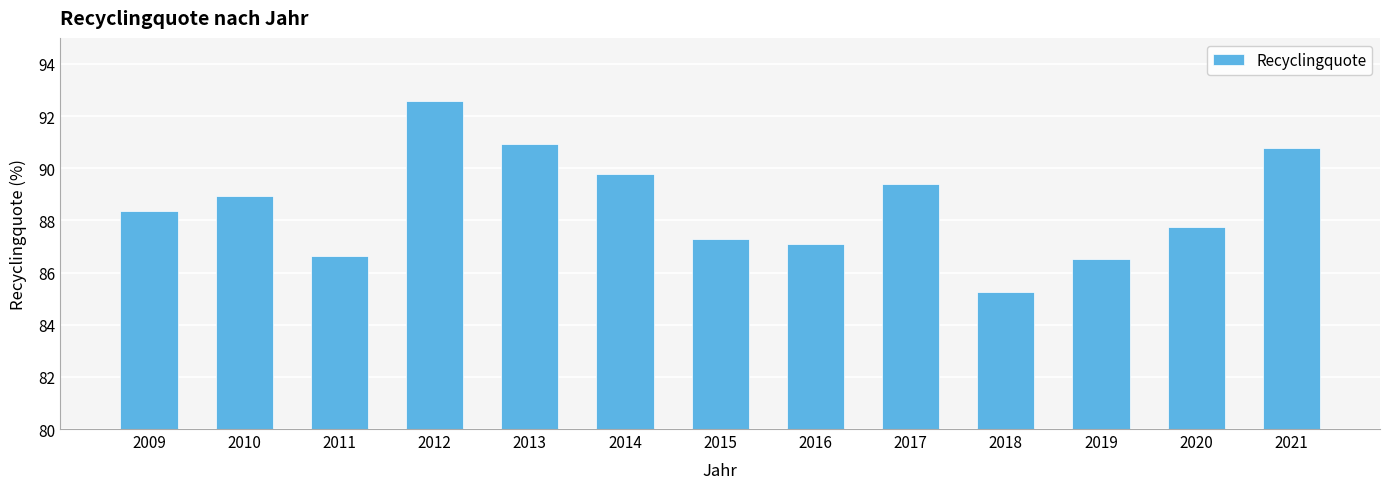

Reading left to right, extract all data points from this chart.

2009=88.4	2010=88.9	2011=86.6	2012=92.6	2013=90.9	2014=89.8	2015=87.3	2016=87.1	2017=89.4	2018=85.3	2019=86.5	2020=87.7	2021=90.8